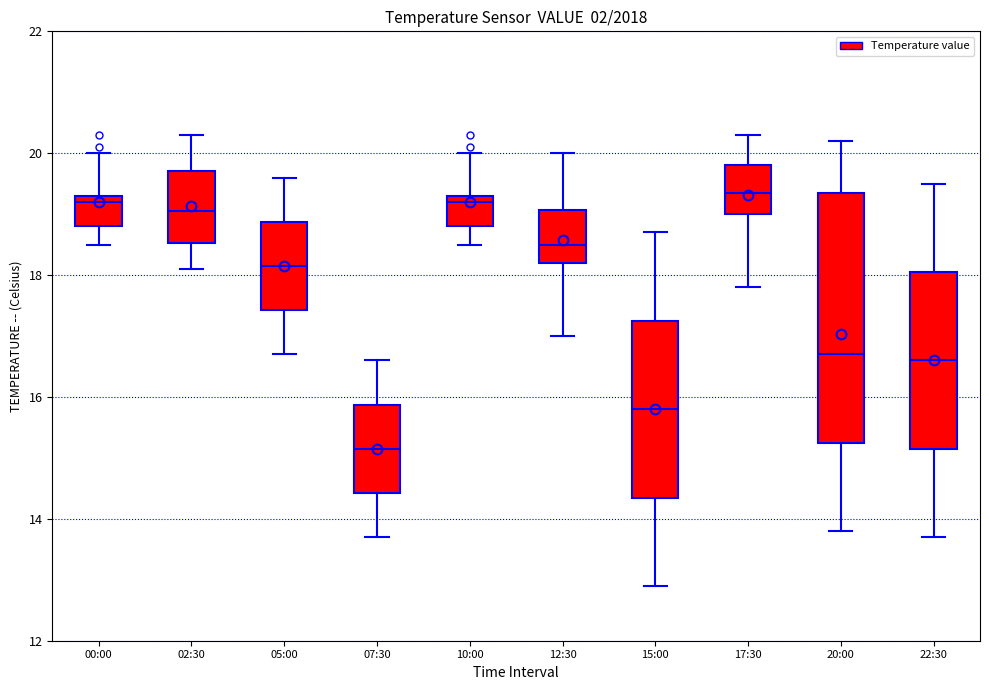

Reading left to right, transcribe this box plot: for each box, give where its median line is, the range the box spans, and where its two whiskers end, as read against the y-axis. The values are not printed on the chart, so give them approximately, as read against the axis.

00:00: median 19.2, box 18.8 to 19.4, whiskers 18.6 to 20.0
02:30: median 19.0, box 18.6 to 19.8, whiskers 18.2 to 20.4
05:00: median 18.2, box 17.4 to 18.8, whiskers 16.8 to 19.6
07:30: median 15.2, box 14.4 to 15.8, whiskers 13.8 to 16.6
10:00: median 19.2, box 18.8 to 19.4, whiskers 18.6 to 20.0
12:30: median 18.6, box 18.2 to 19.0, whiskers 17.0 to 20.0
15:00: median 15.8, box 14.4 to 17.2, whiskers 13.0 to 18.8
17:30: median 19.4, box 19.0 to 19.8, whiskers 17.8 to 20.4
20:00: median 16.8, box 15.2 to 19.4, whiskers 13.8 to 20.2
22:30: median 16.6, box 15.2 to 18.0, whiskers 13.8 to 19.6